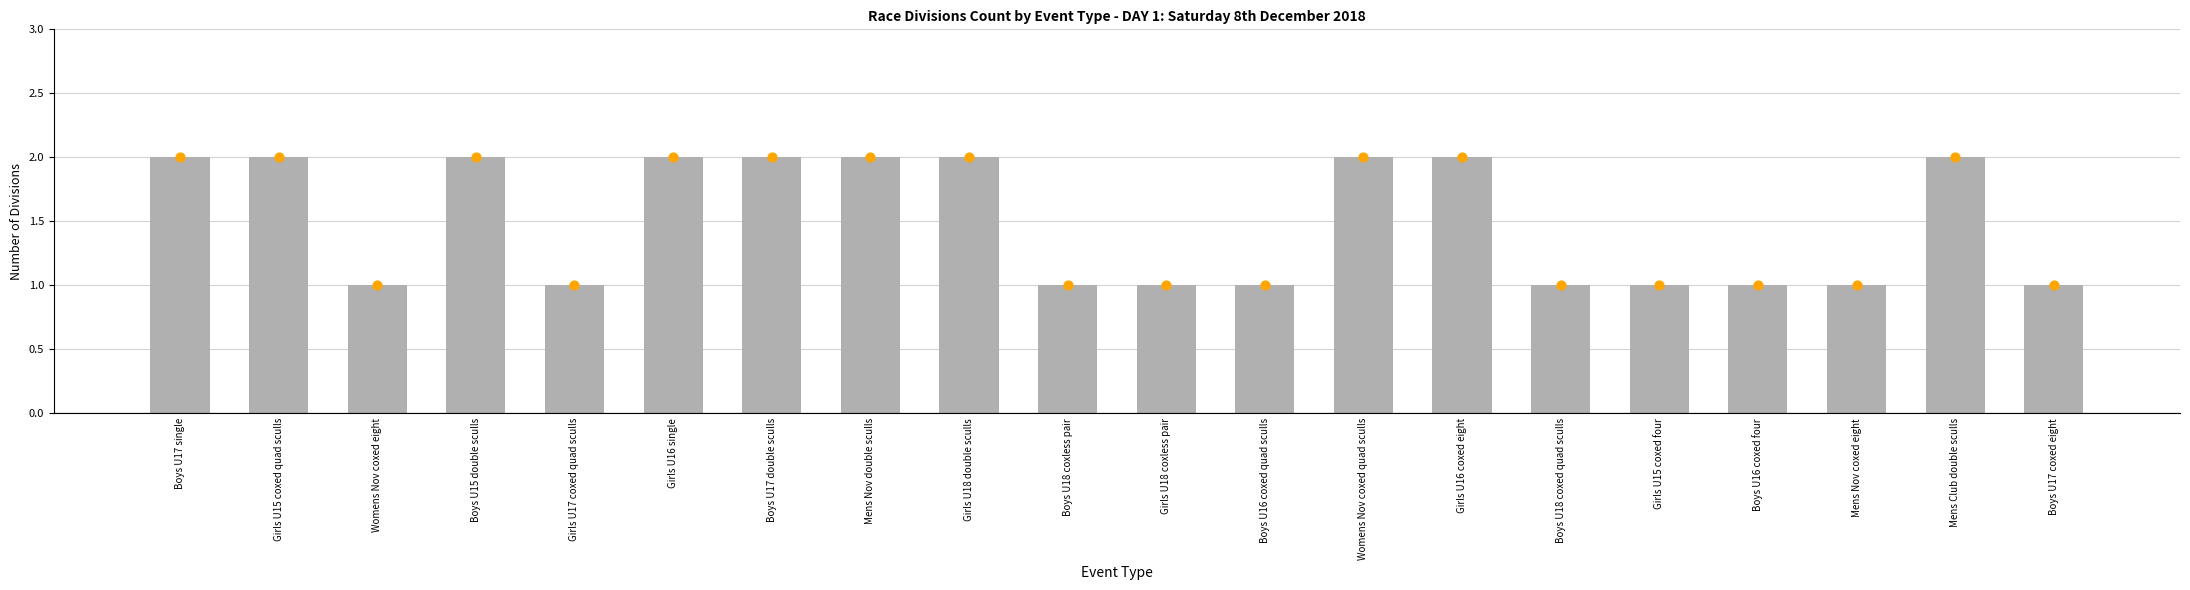

Is the value of Count at Boys U17 double sculls greater than the value of Count markers at Mens Club double sculls?

No